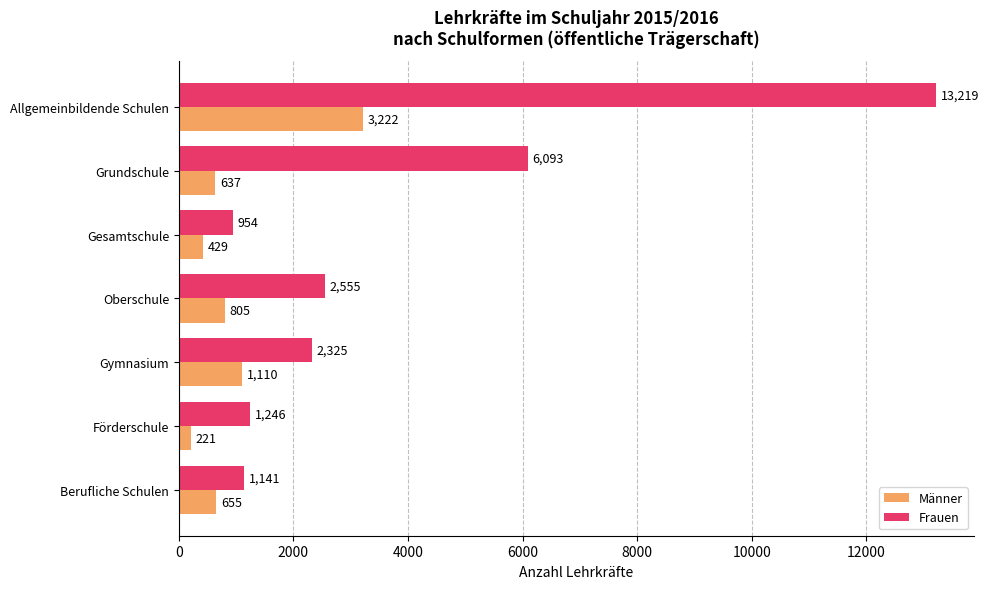

True or false: Männer has a value of 637 at Grundschule.

True